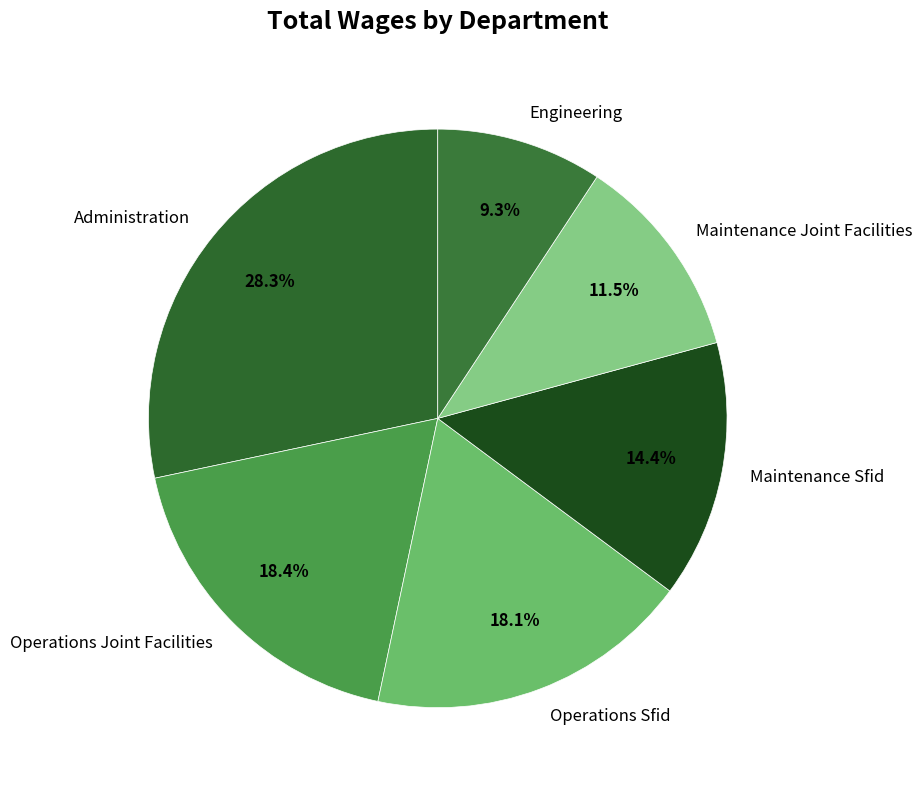

Which has a higher value, Administration or Maintenance Joint Facilities?

Administration